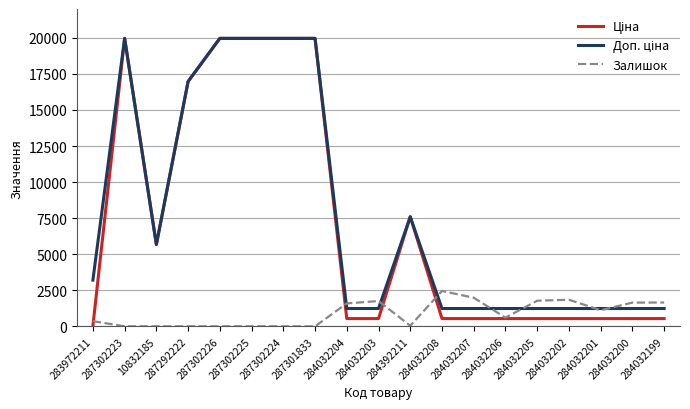

True or false: Залишок has a value of 0.0 at 287301833.

True